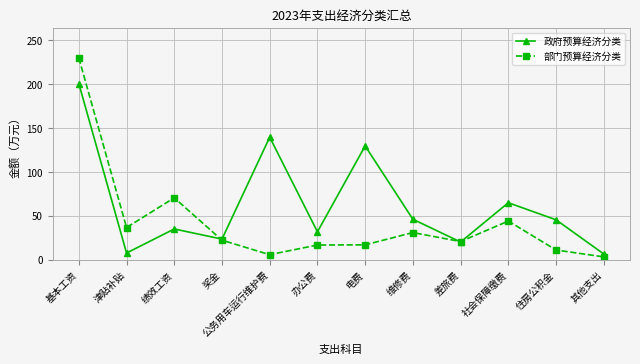

Rank the series by their average value, from highest to lowest.

政府预算经济分类, 部门预算经济分类